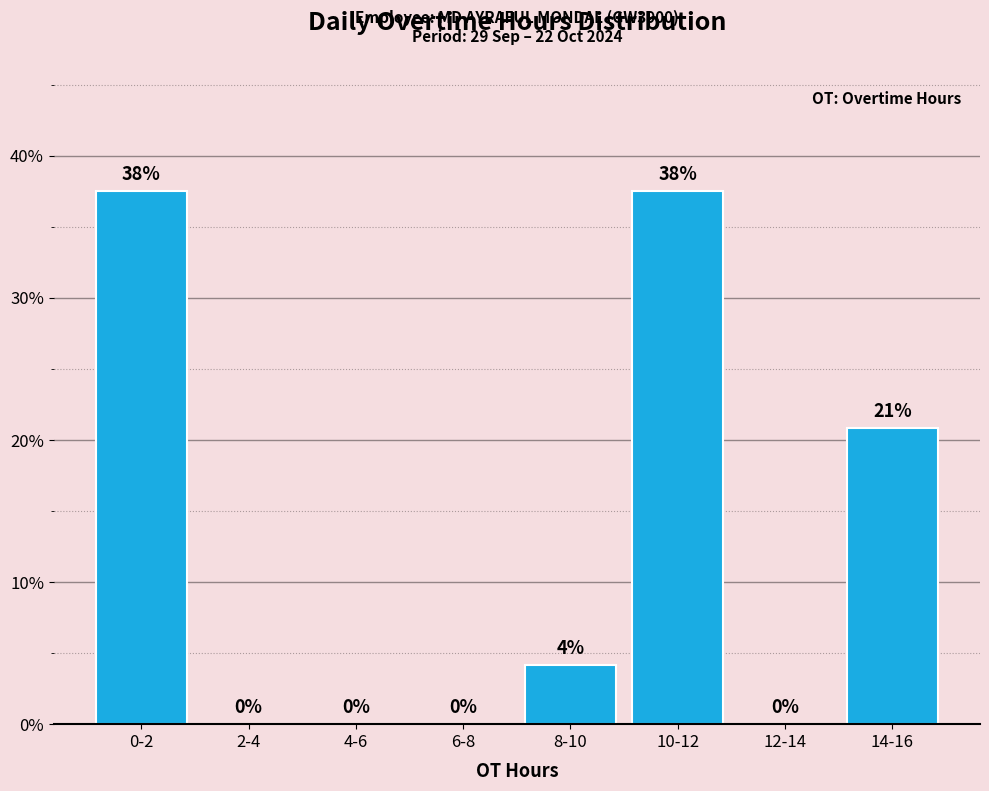

The value at 14-16 is 7.9. True or false?

False